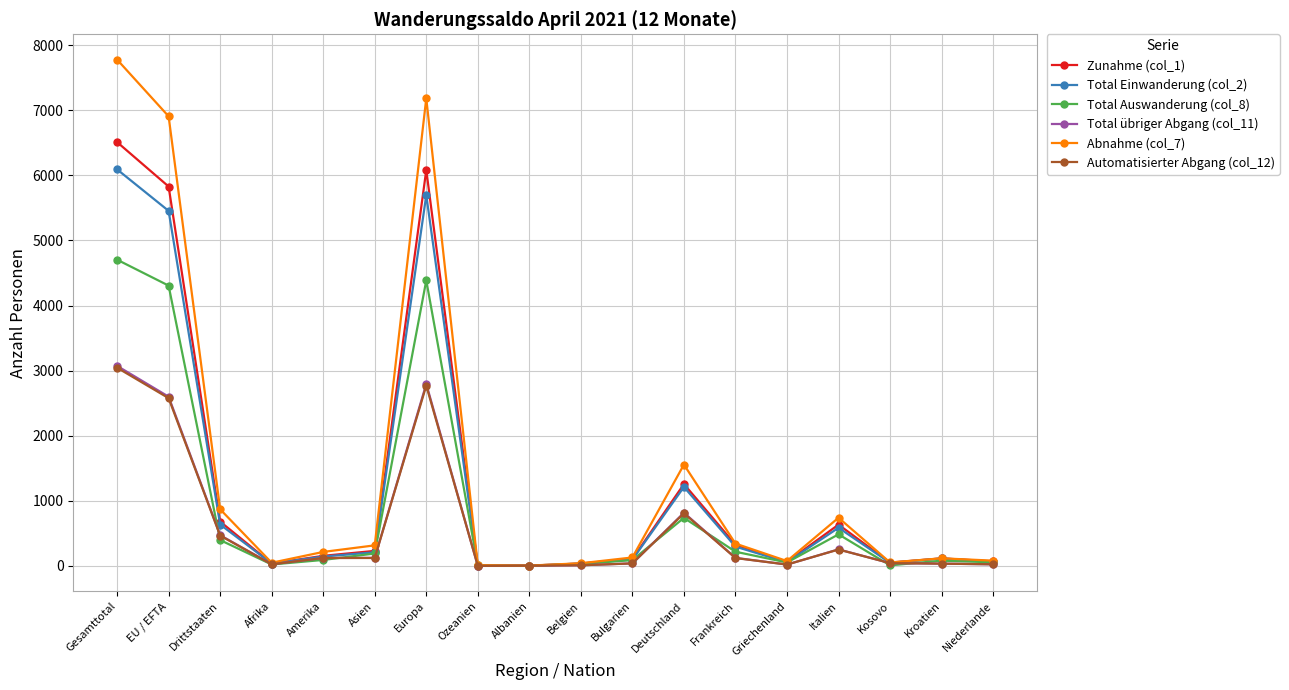

What is the spread (max minus min) of values at Afrika?

27